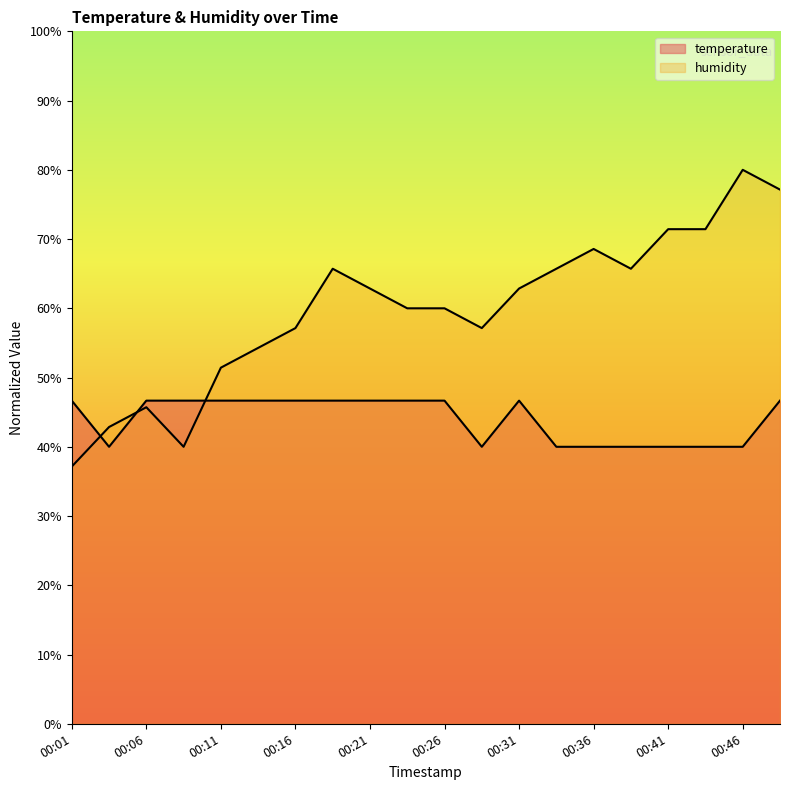

How many intersections are there between temperature and humidity?

3